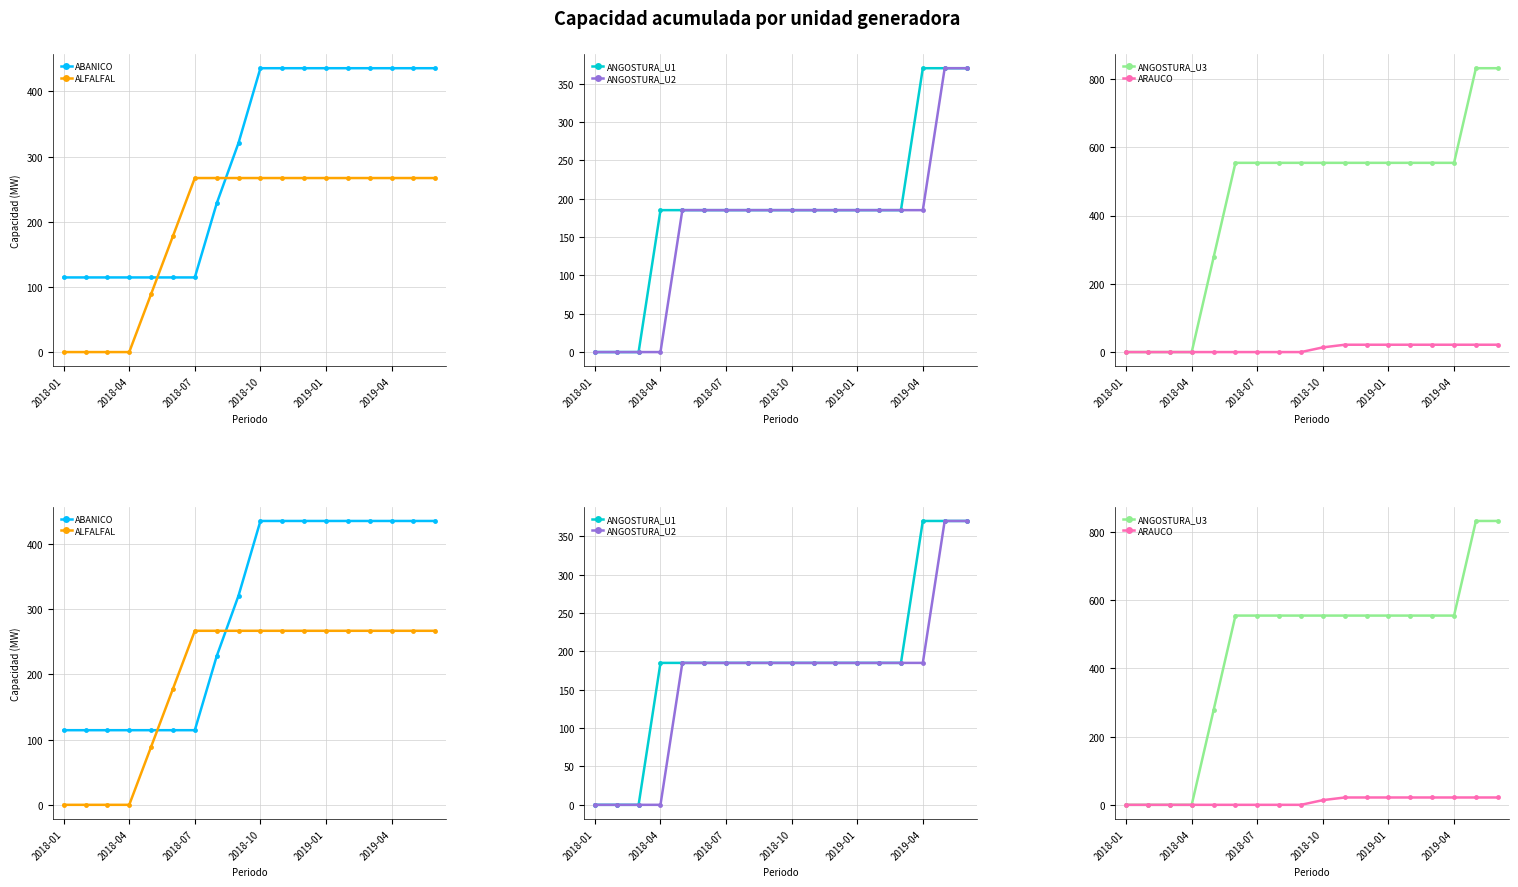

True or false: ANGOSTURA_U3 has a value of 831.5 at 16.

True